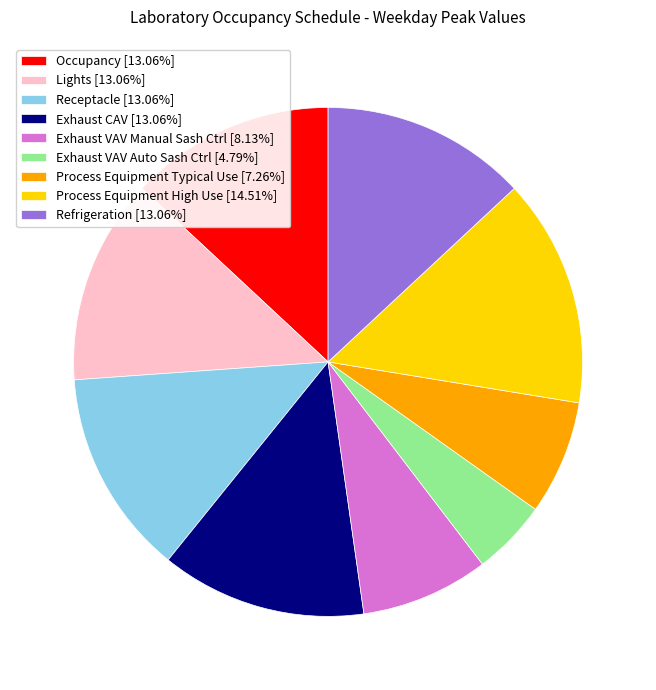

Is there a majority slice in this chart?

No